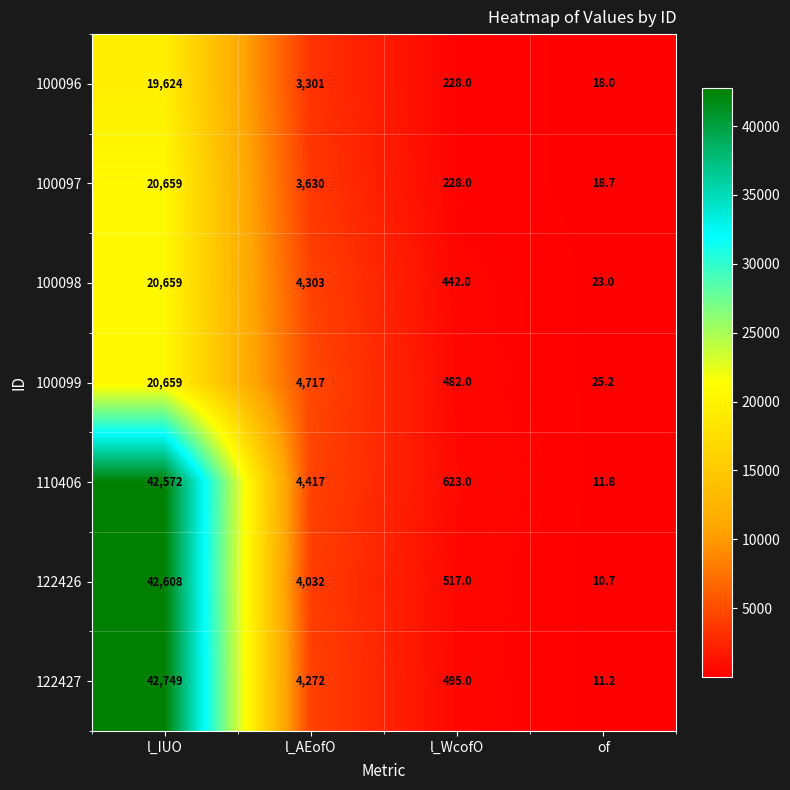

Reading right to left, extract all data points from this chart.

100096: 18.0	228.0	3301.0	19624.0
100097: 18.7	228.0	3630.0	20659.0
100098: 23.0	442.0	4303.0	20659.0
100099: 25.2	482.0	4717.0	20659.0
110406: 11.8	623.0	4417.0	42572.0
122426: 10.7	517.0	4032.0	42608.0
122427: 11.2	495.0	4272.0	42749.0